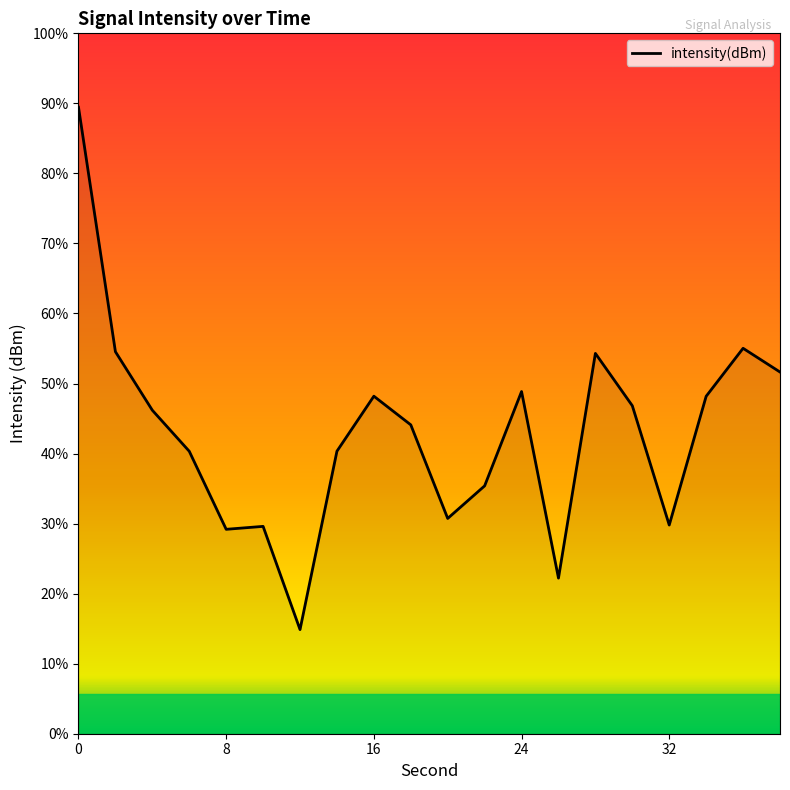

What is the change in value from 0 to 8?

-21.1